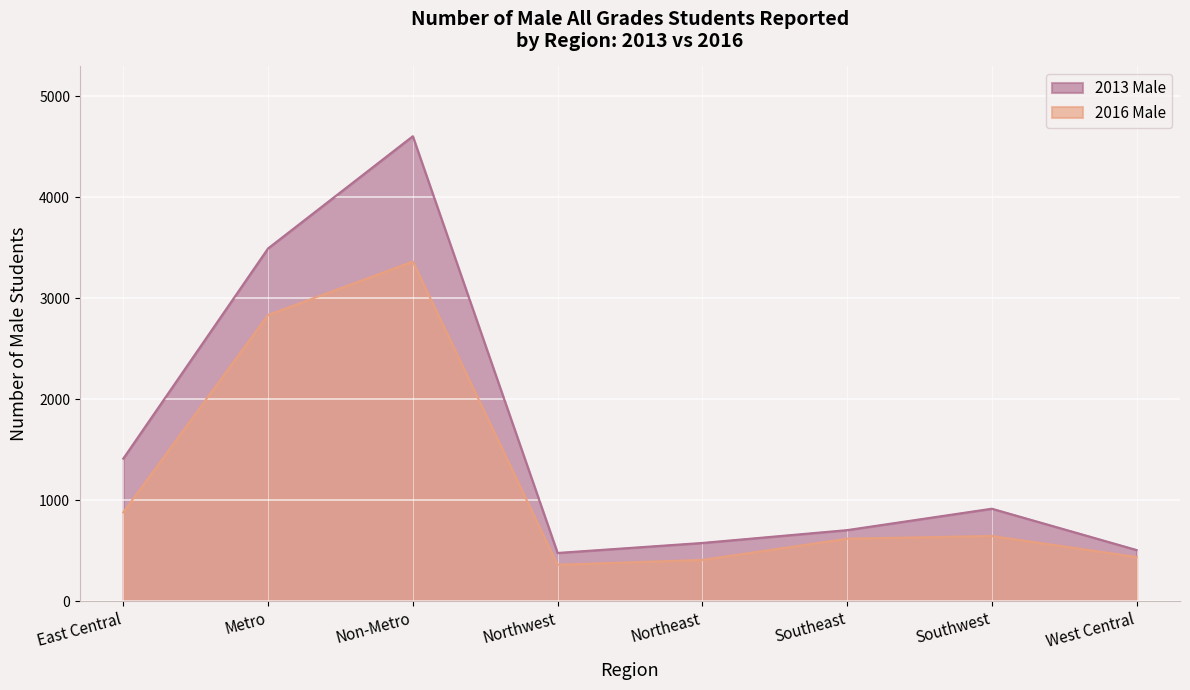

How many interior local valleys does the 2016 Male series have?

1